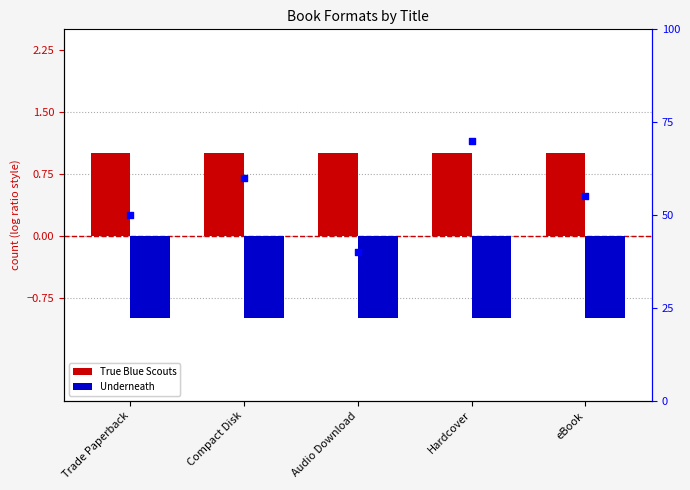

At which category is the sum across all series the highest?

Hardcover